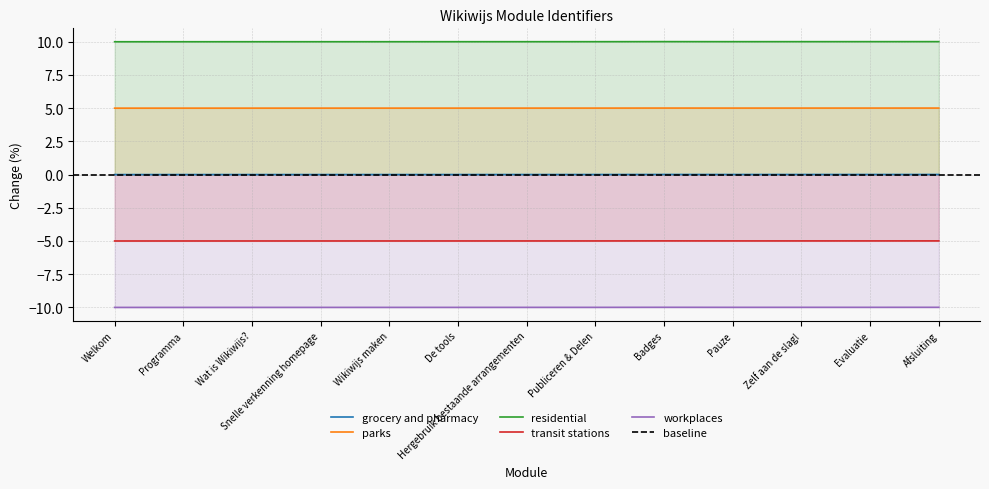

How many categories are shown in the chart?

13